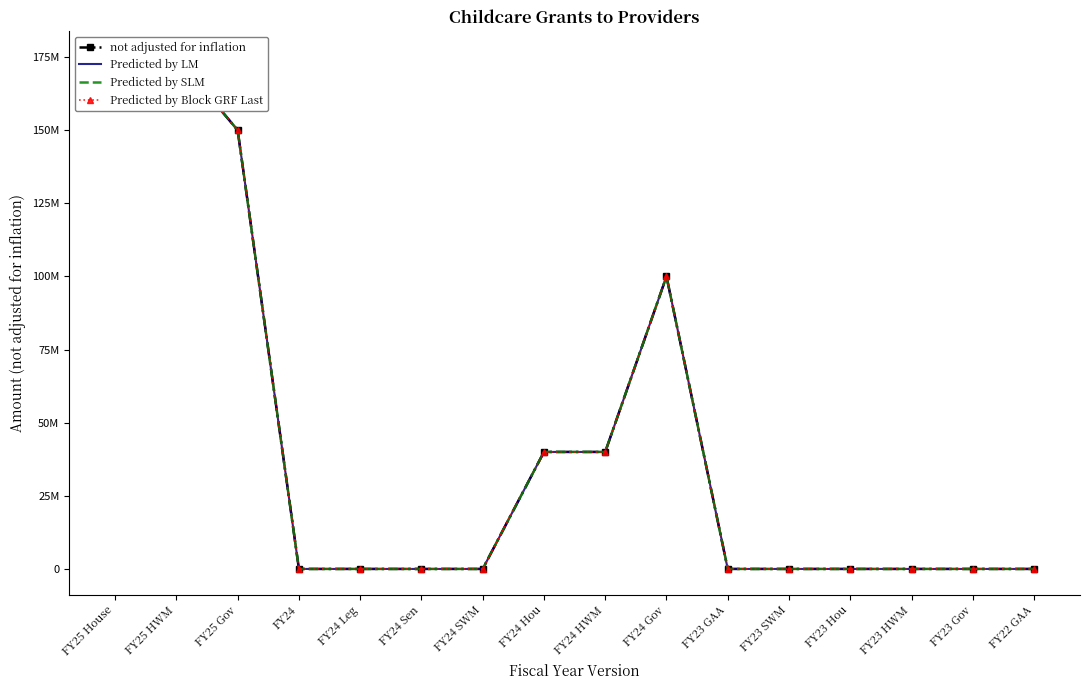

How many data points does each series have?

16